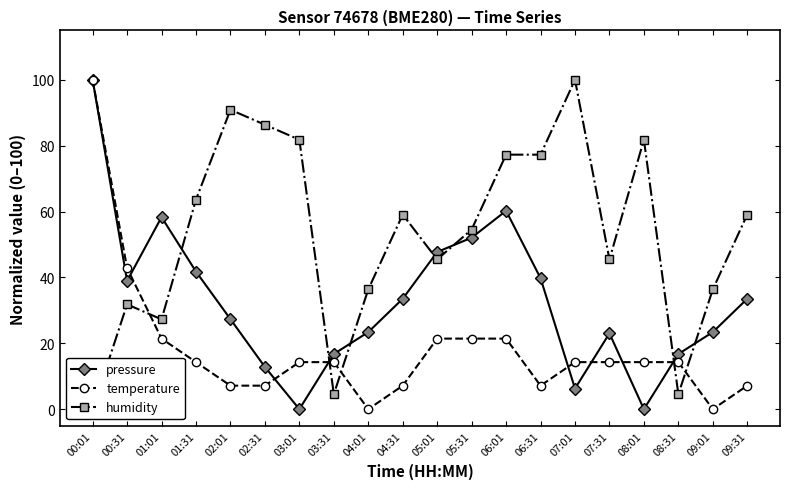

Rank the series by their average value, from highest to lowest.

humidity, pressure, temperature